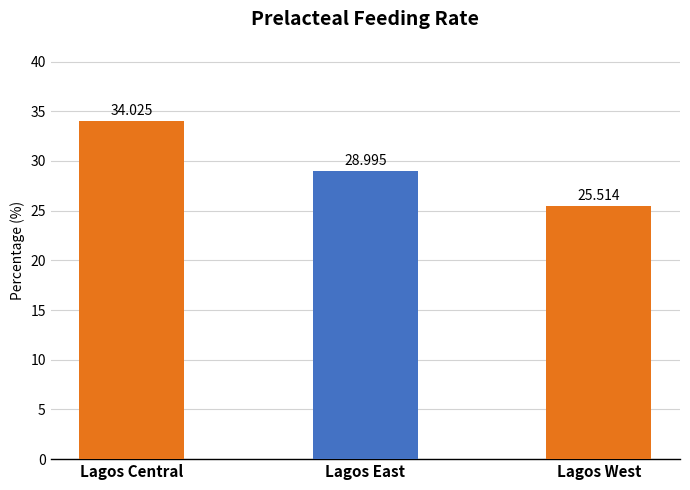

What is the greatest value displayed?

34.0